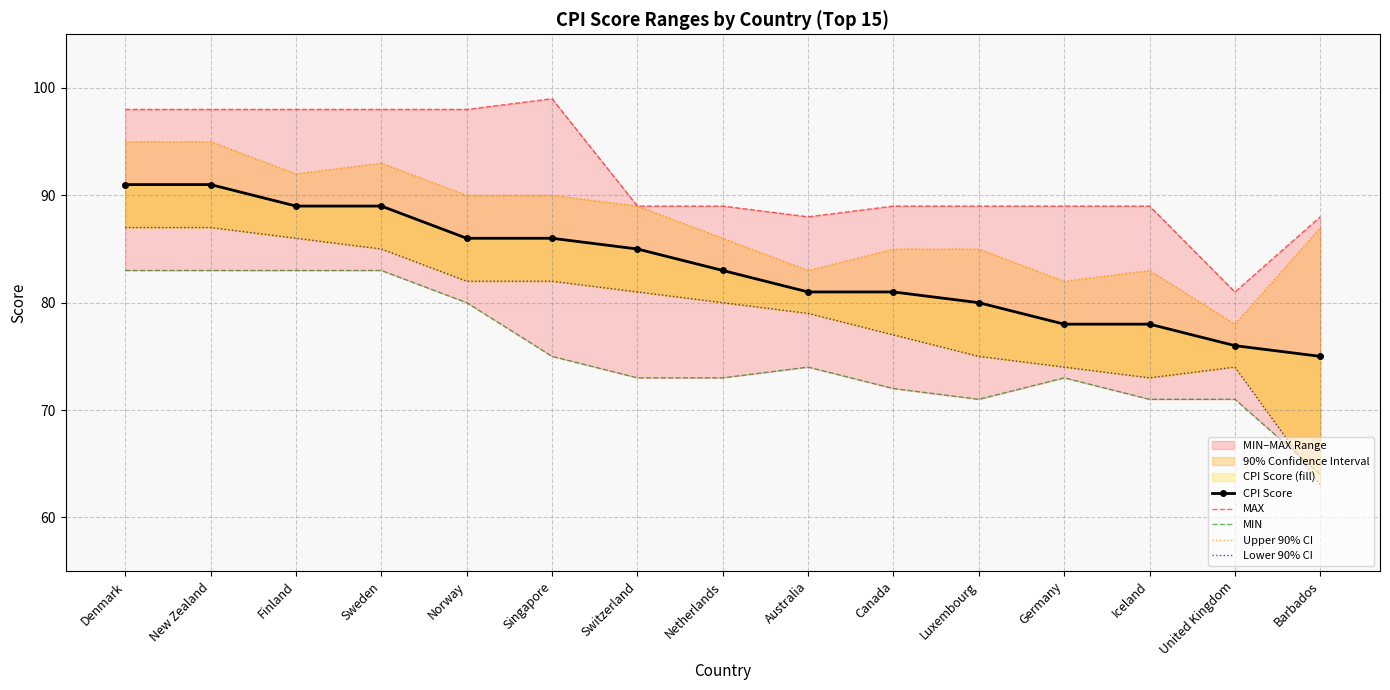

Does the chart have visible grid lines?

Yes